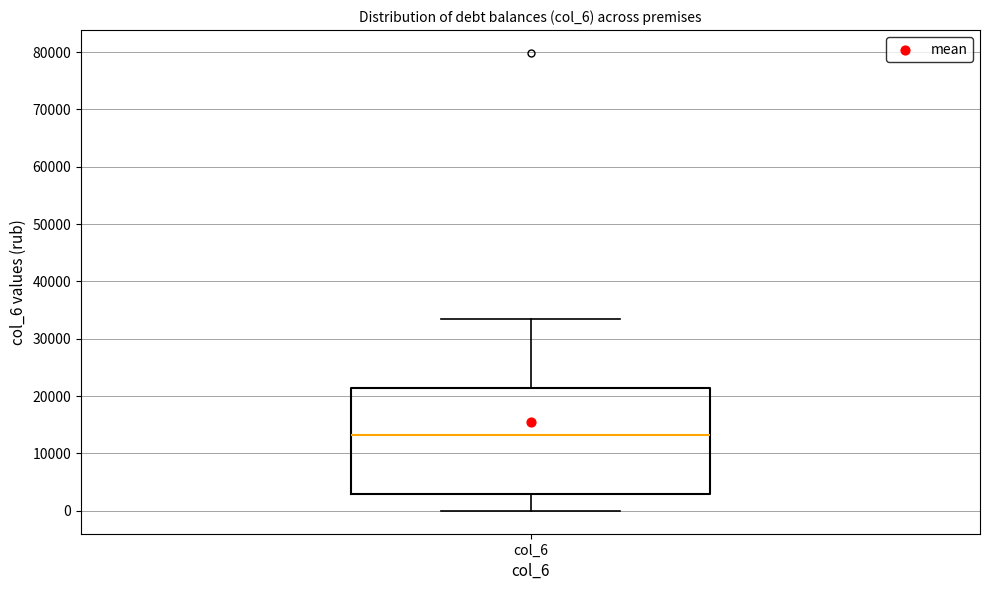

Read this box plot against the y-axis: the position of the median line, the range covered by the box, and the ends of both whiskers. The values are not printed on the chart, so give them approximately, as read against the axis.

median 13000, box 3000 to 22000, whiskers 0 to 33000